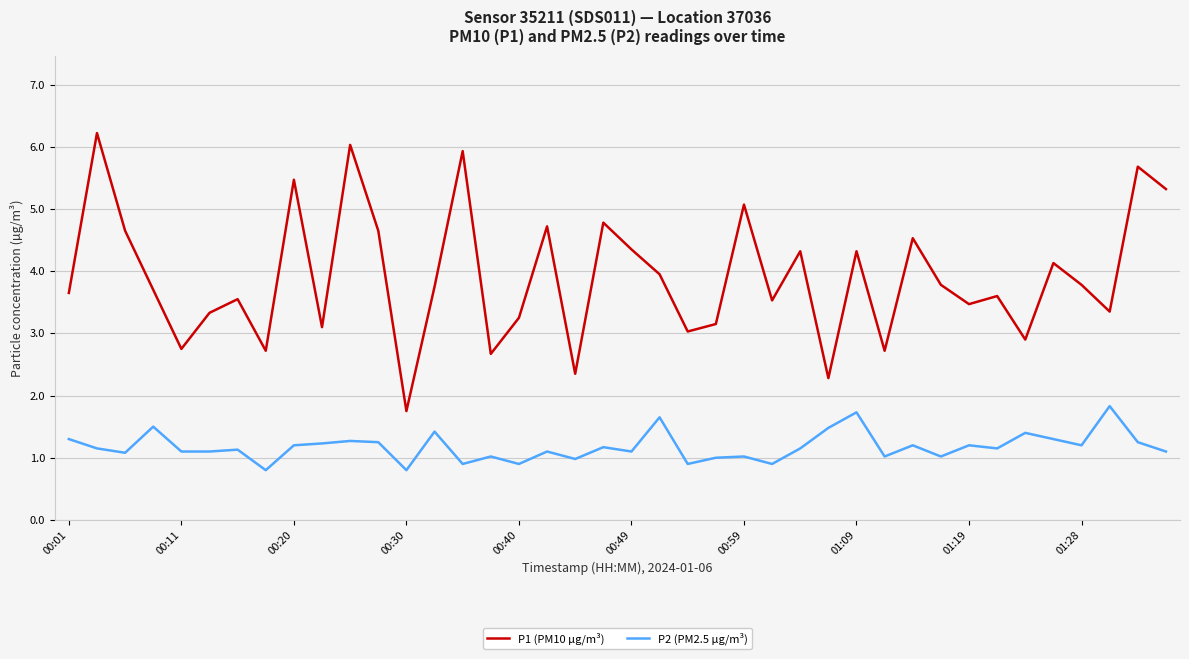

What is the minimum value shown in the chart?

0.8